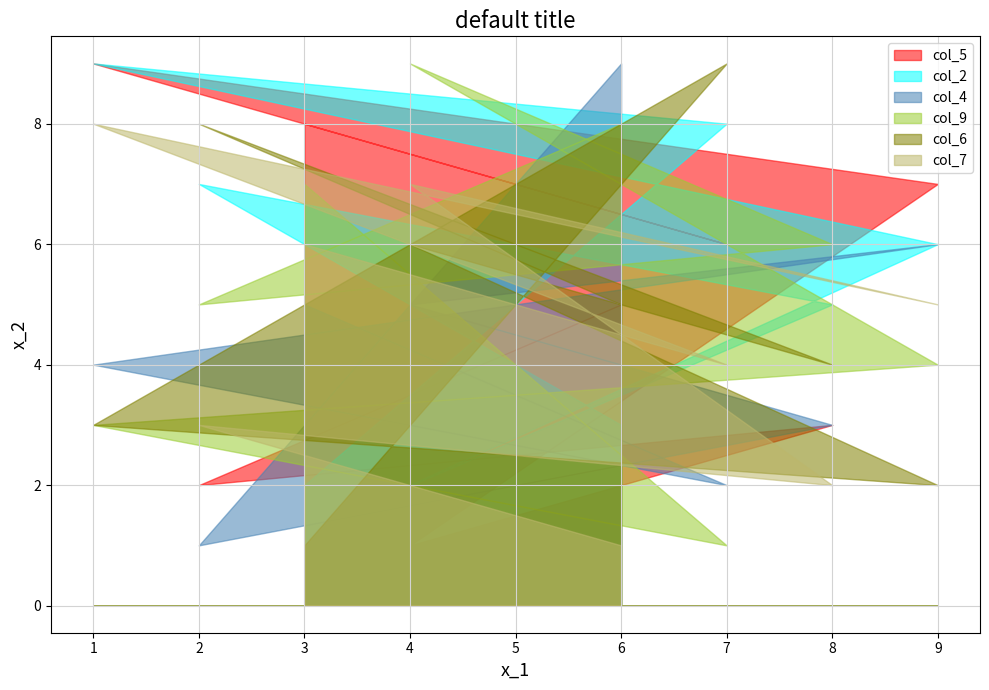

At 2, list the series in order from smallest to largest.

col_4, col_5, col_7, col_9, col_2, col_6